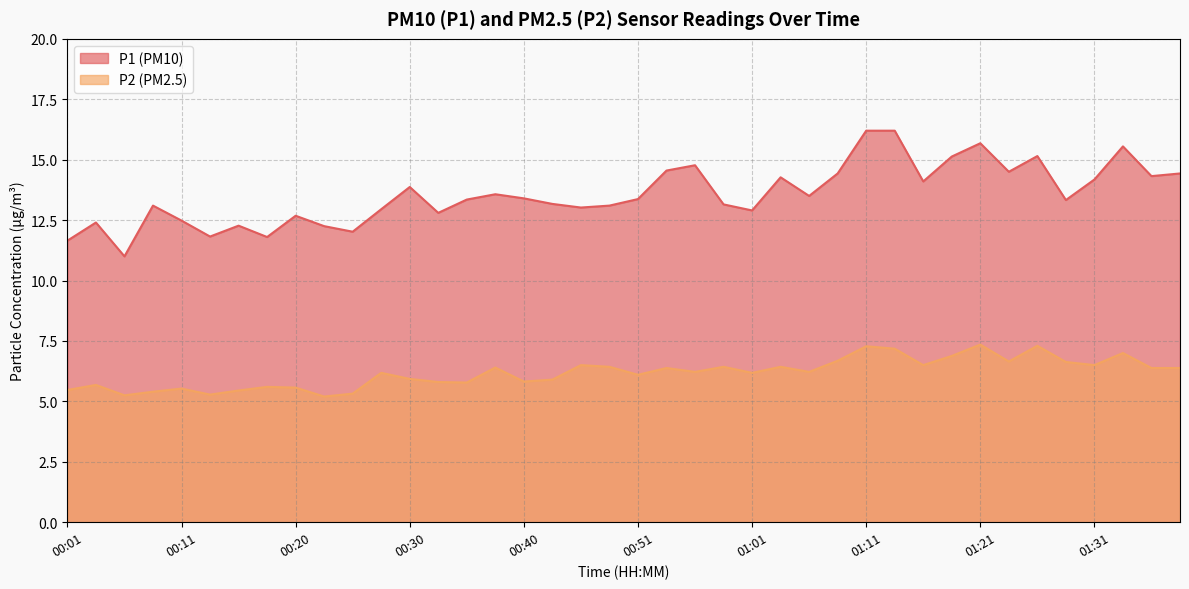

What position from the left is 00:11?

5